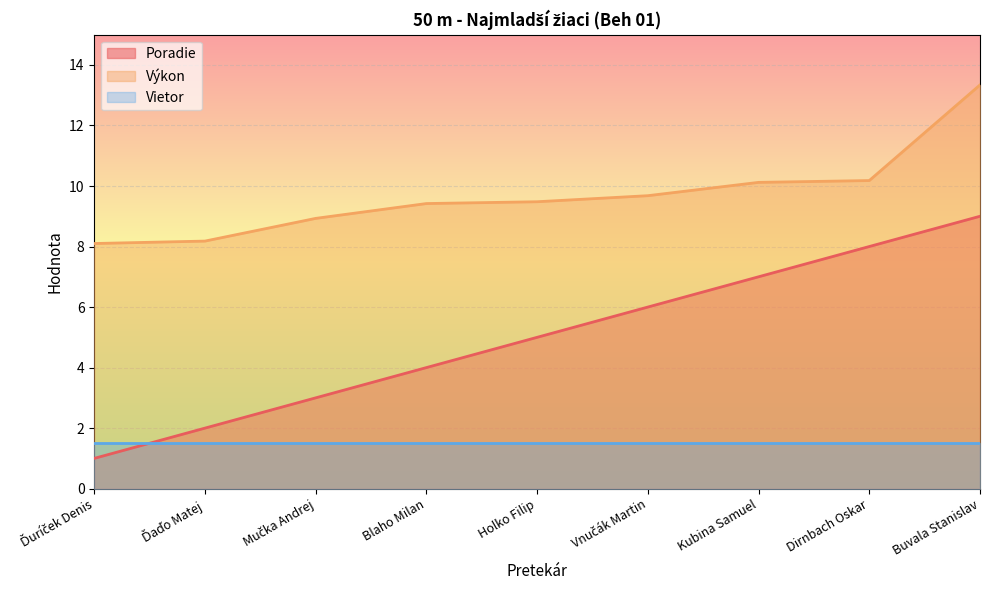

What position from the left is Ďaďo Matej?

2